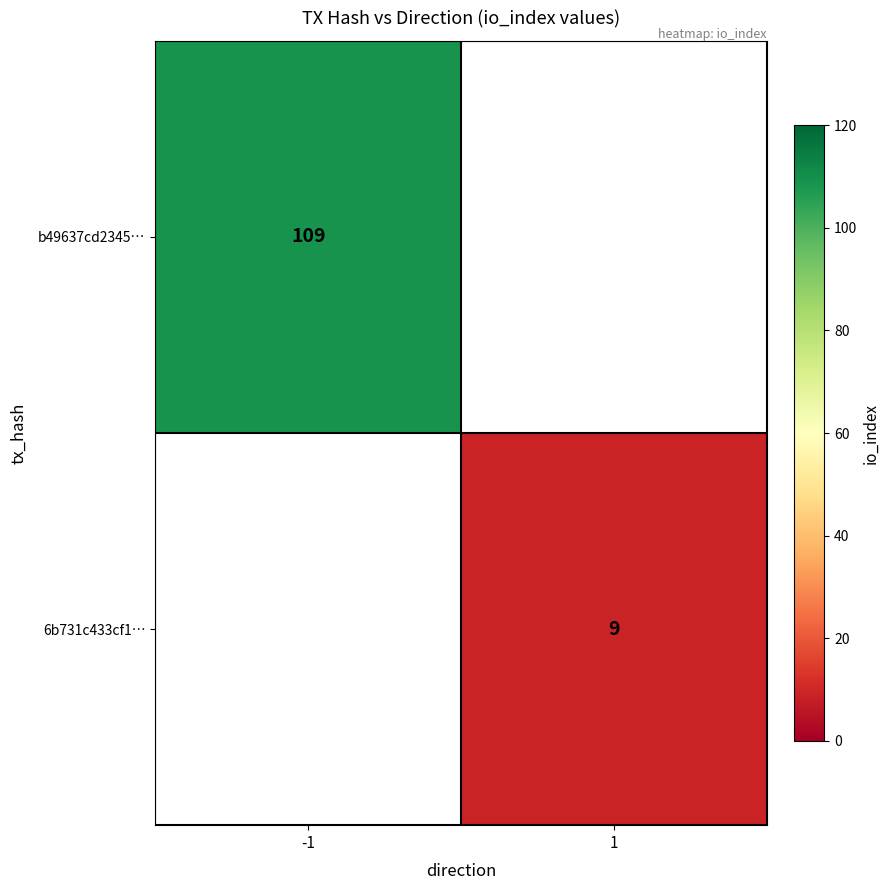

The 6b731c433cf1… series shows 5 at 1. True or false?

False